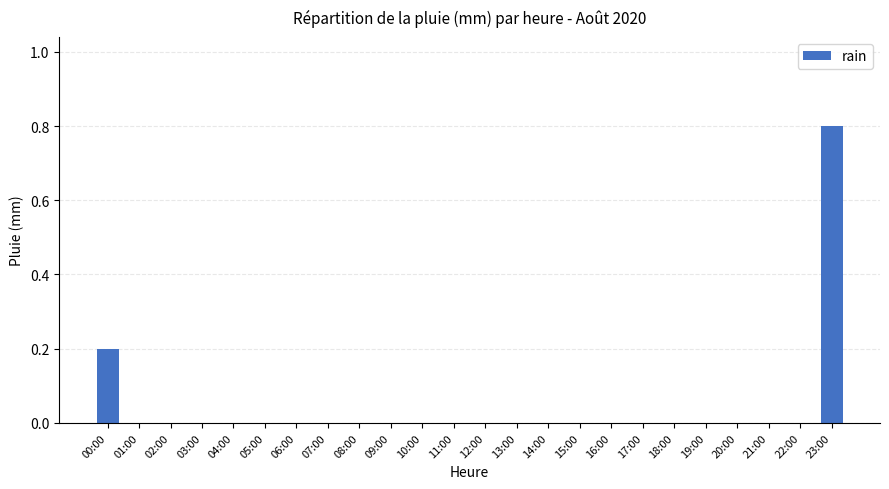

What is the greatest value displayed?

0.8